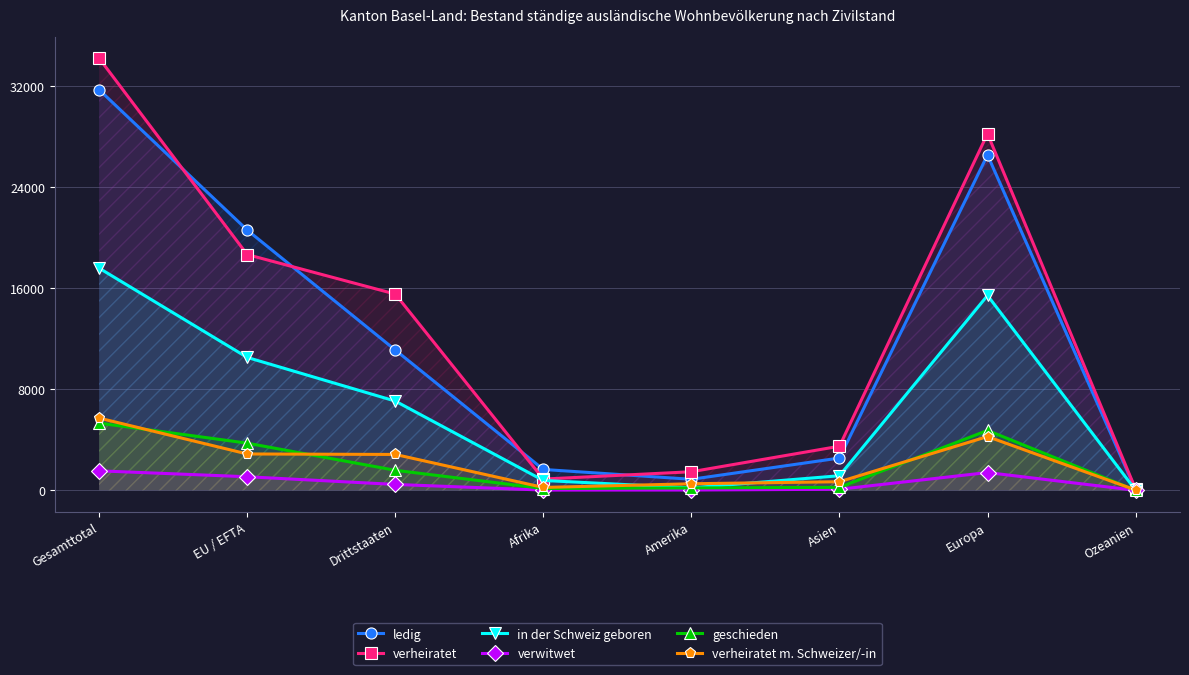

The verheiratet m. Schweizer/-in series shows 330 at Afrika. True or false?

False